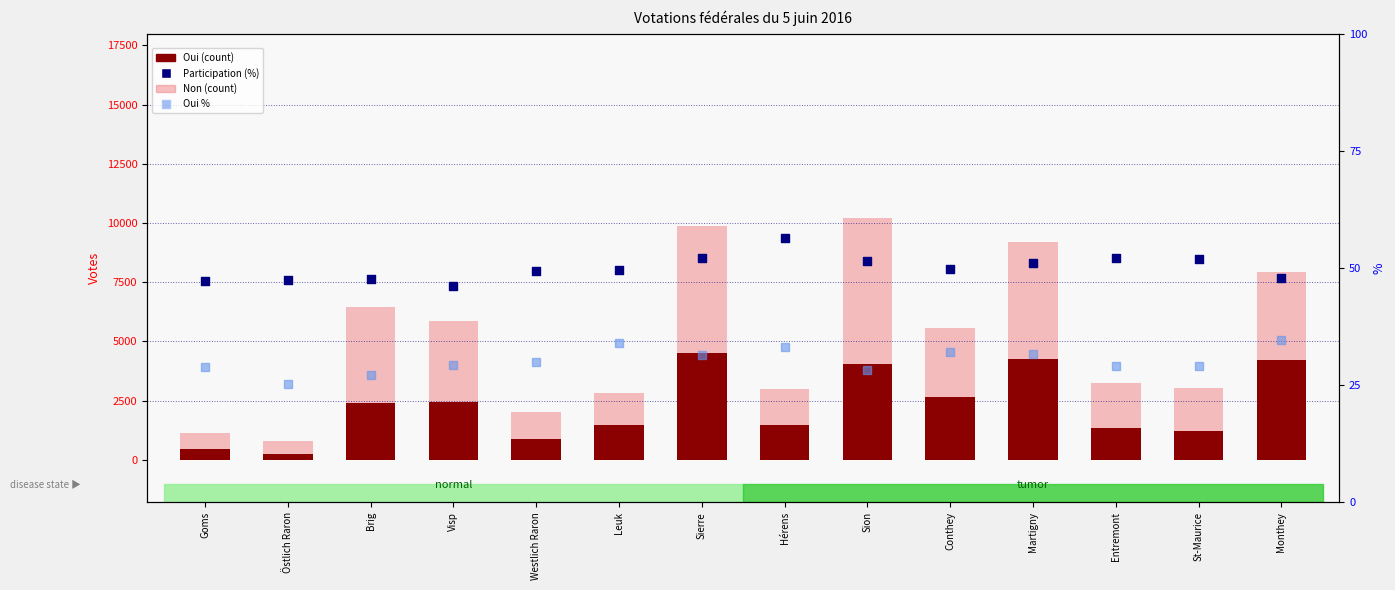

Is the value of Non (count) at Brig greater than the value of Participation (%) at Sierre?

Yes